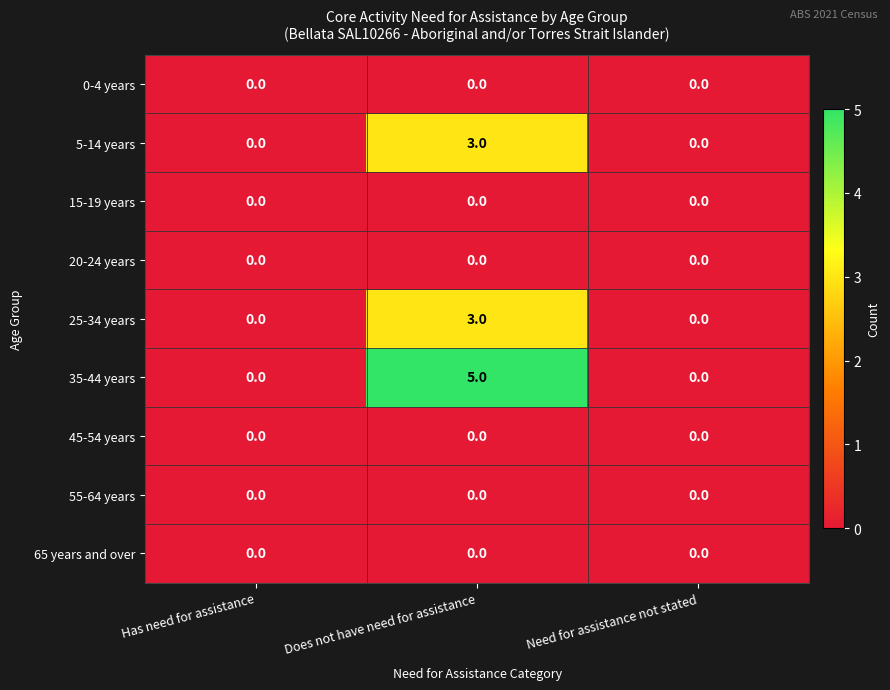

What is the maximum value shown in the chart?

5